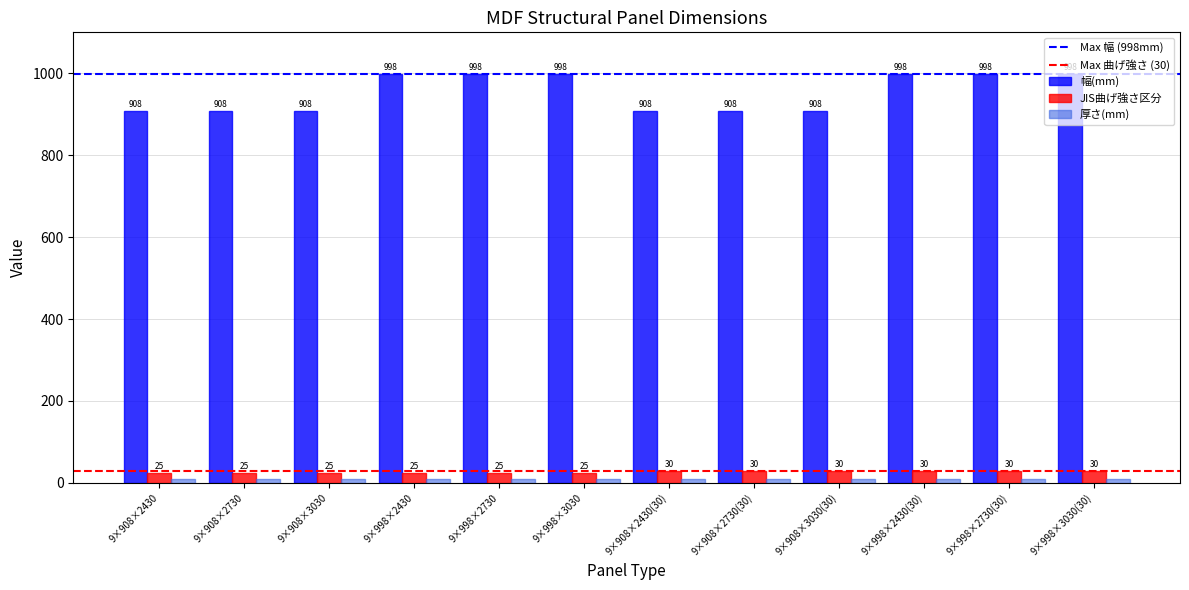

Which series has the largest range (max minus min)?

幅(mm)